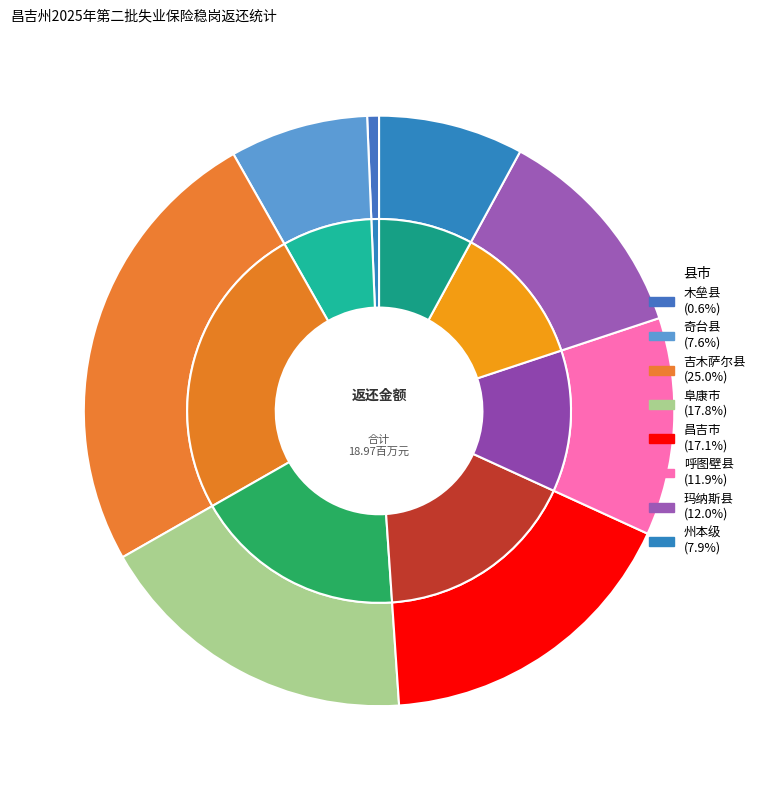

To the nearest percent, what percentage of the pie is 阜康市?

18%